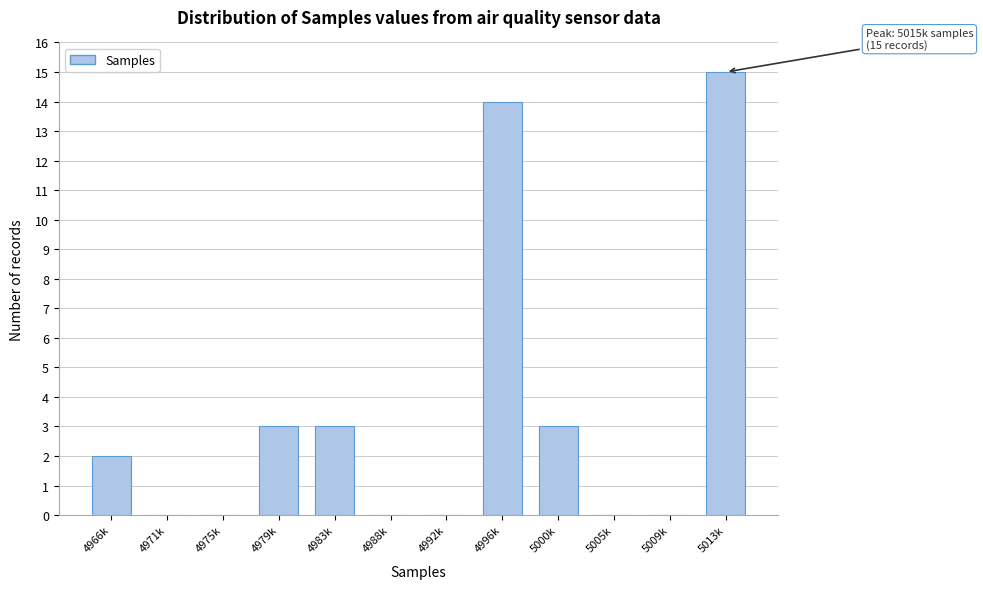

Reading left to right, transcribe all the data shown in this chart.

4966k=2	4971k=0	4975k=0	4979k=3	4983k=3	4988k=0	4992k=0	4996k=14	5000k=3	5005k=0	5009k=0	5013k=15